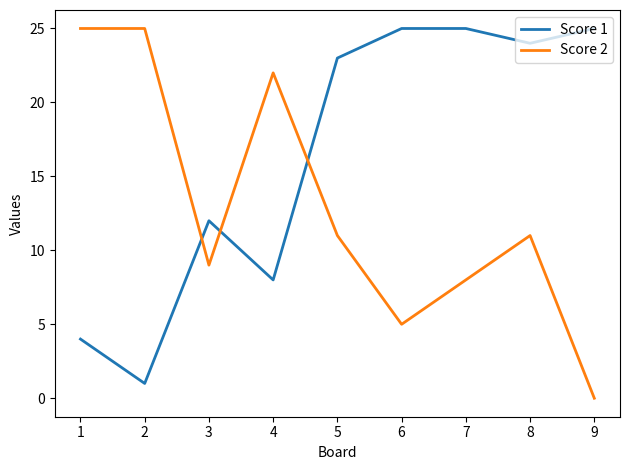

The Score 1 series shows 15 at 5. True or false?

False